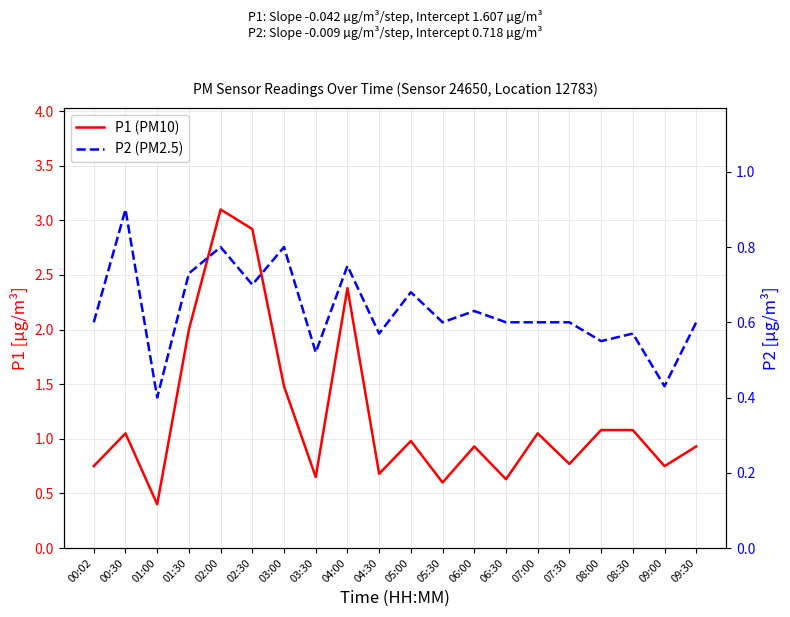

Read the P1 (PM10) value at 08:30.

1.1